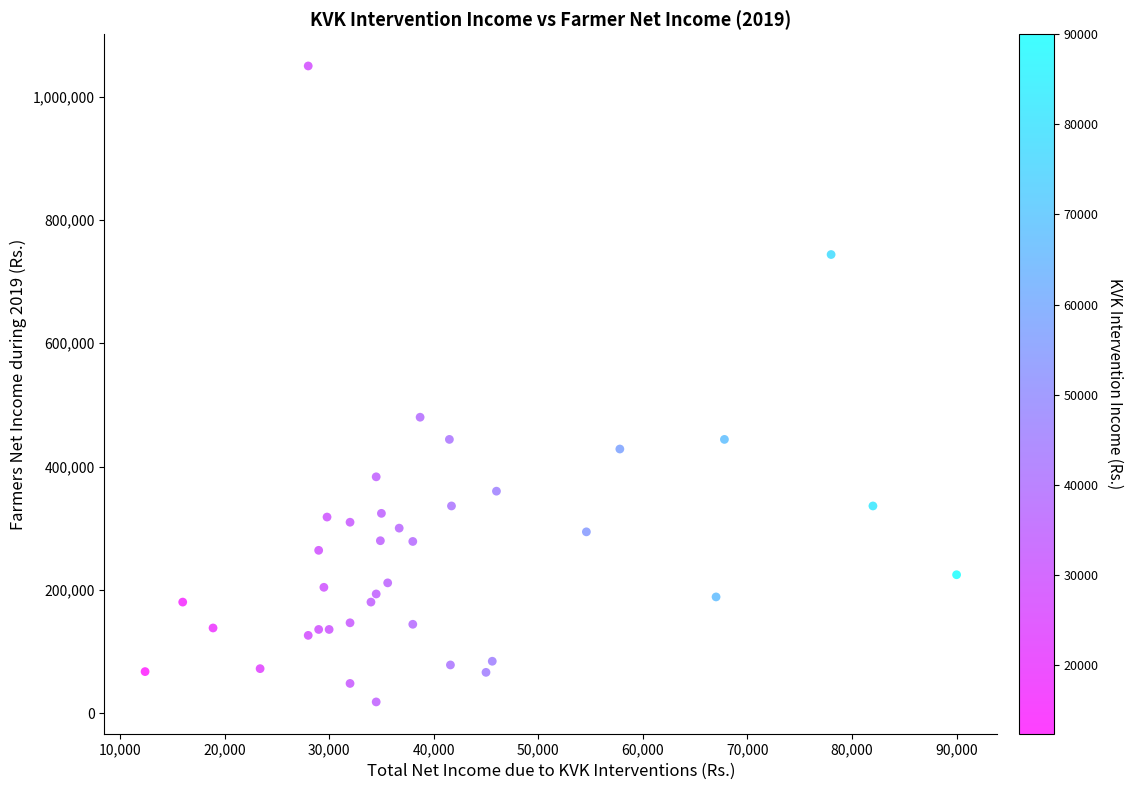

What Y value in the scatter plot is closest to 534000?

480000